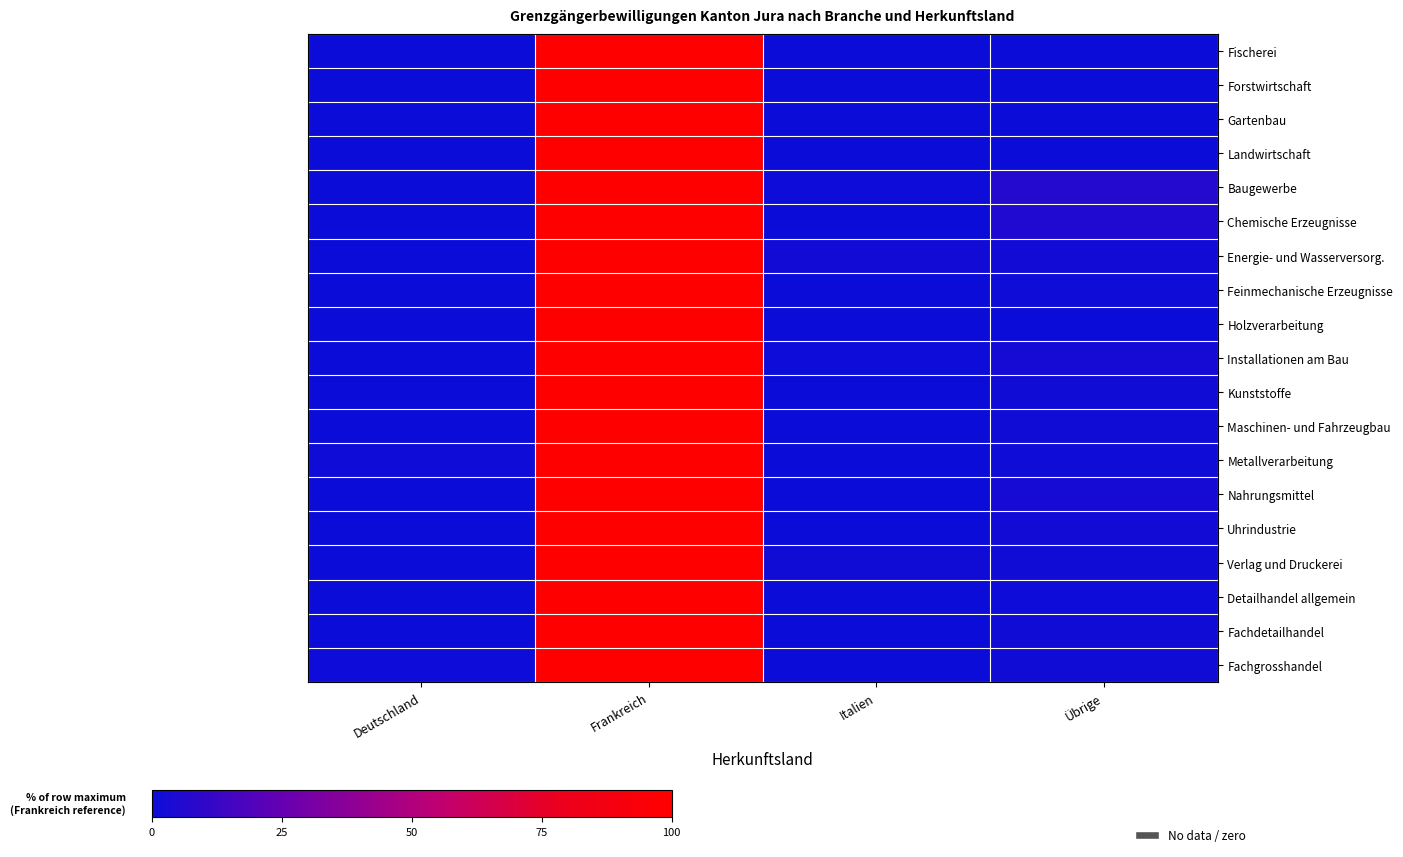

Count the number of data series in this chart.

19